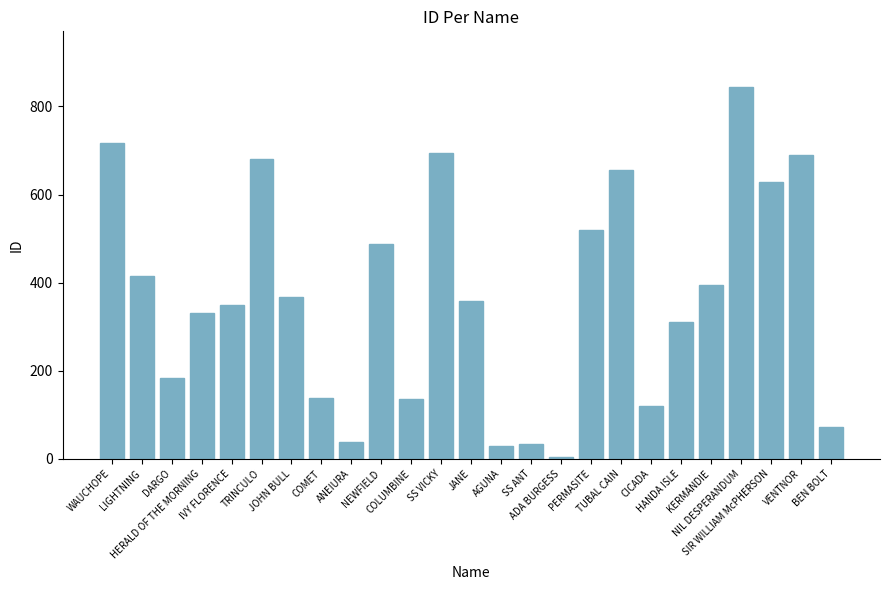

What is the average value?

368